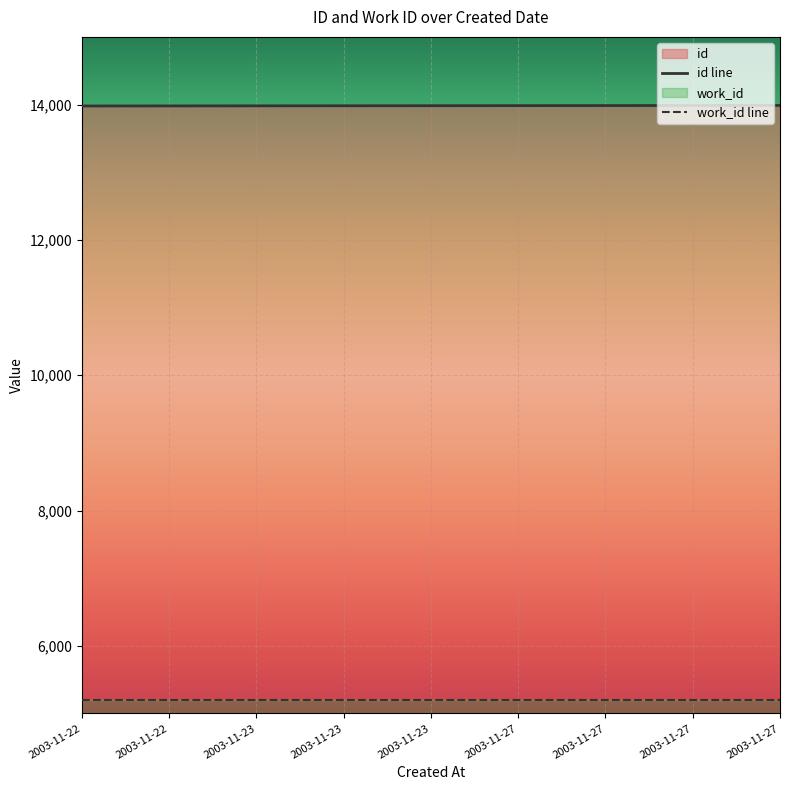

What is the change in value from 2003-11-23 to 2003-11-23?

+2